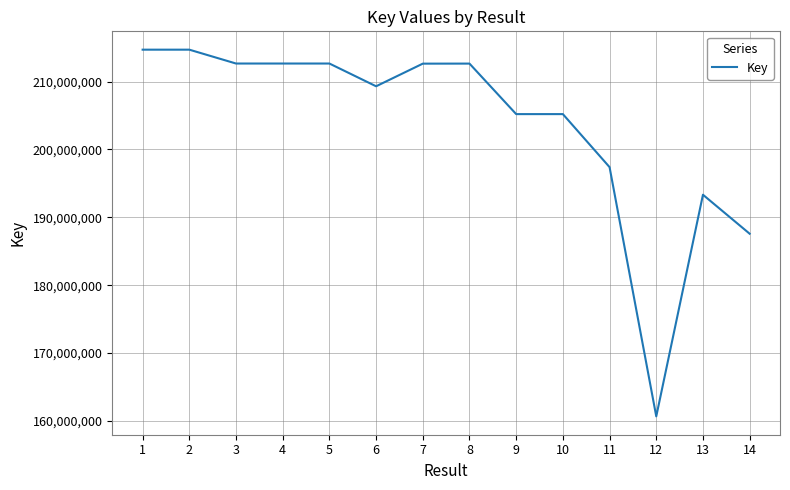

What is the greatest value displayed?

214692360